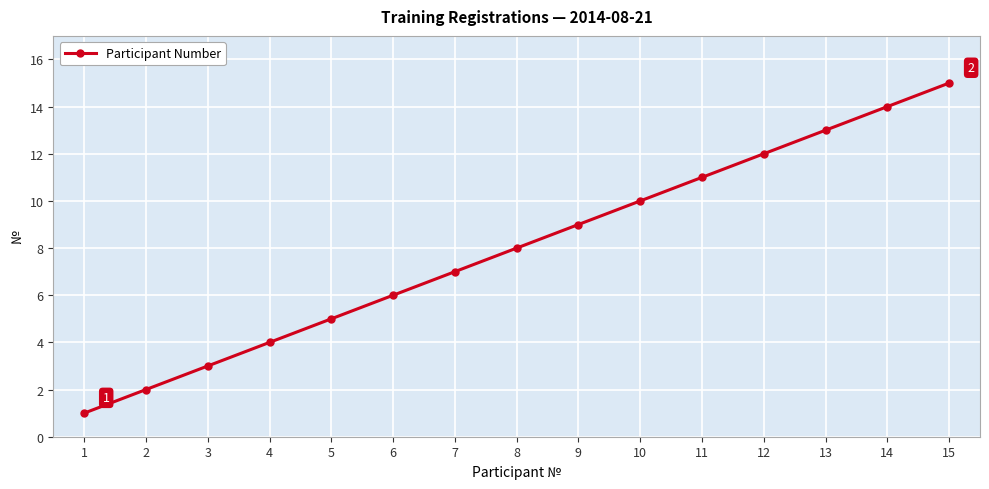

Read the value at 6, to the nearest 5.

5